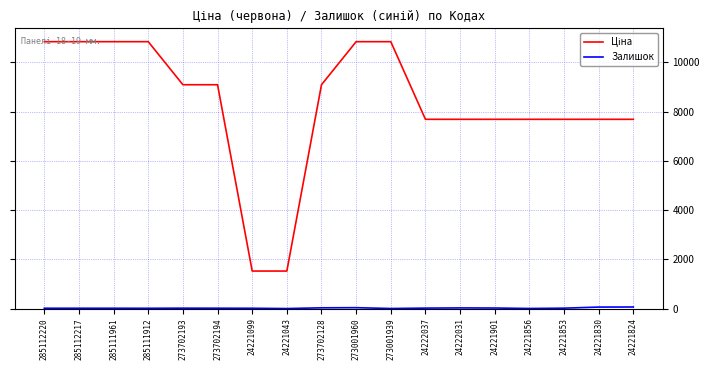

What is the difference between the highest and lowest values at 285111961?

10823.1